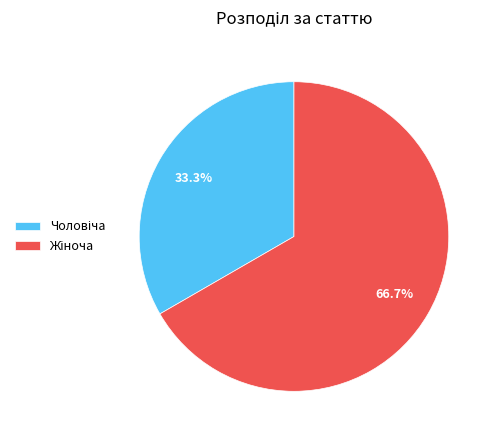

Does any single category account for the majority?

Yes